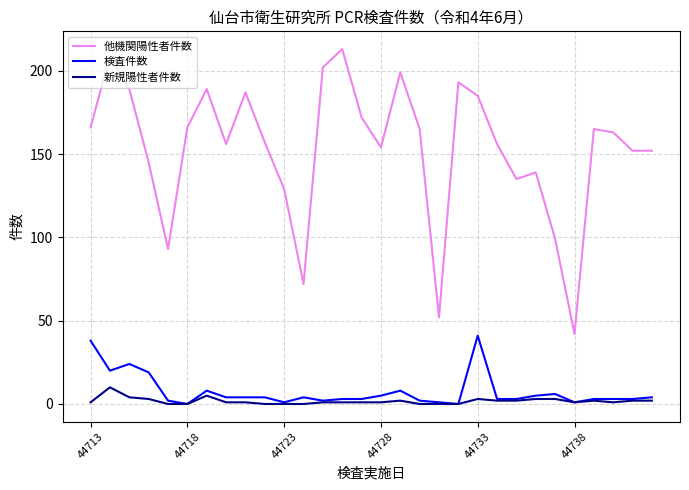

What is the highest value of the 検査件数 series?

41